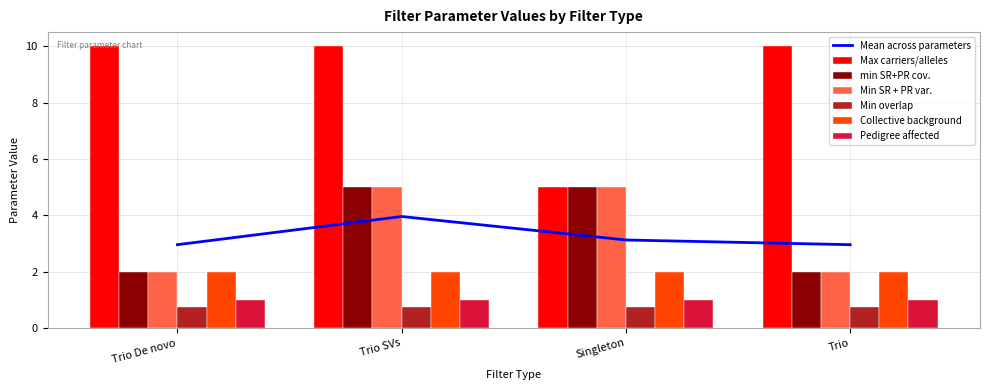

What is the difference between the highest and lowest values at Trio SVs?

5